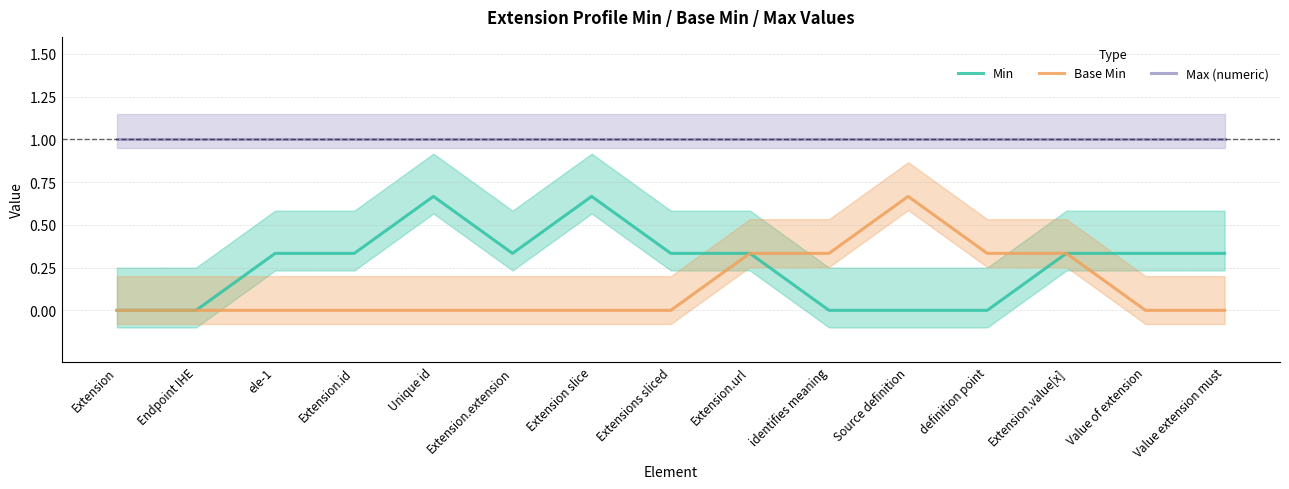

At which label is Min closest to 0?

Extension